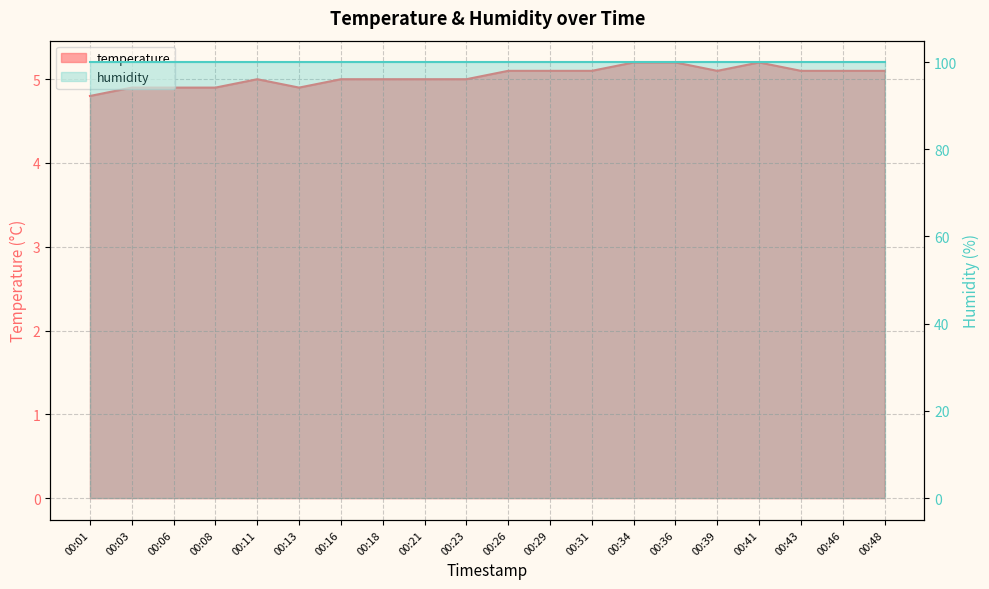

How many categories are shown in the chart?

20